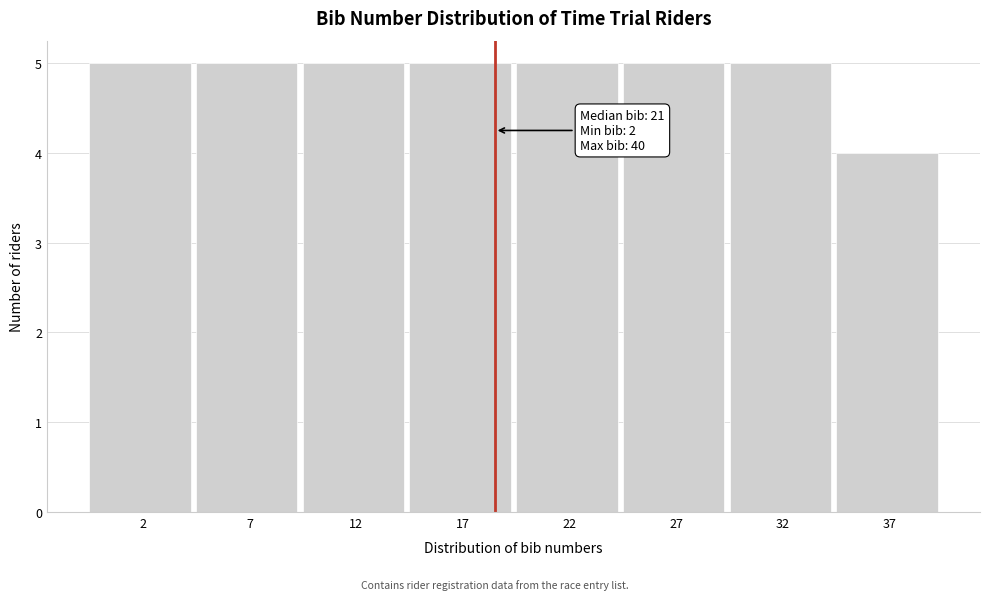

Reading left to right, transcribe all the data shown in this chart.

2=5	7=5	12=5	17=5	22=5	27=5	32=5	37=4